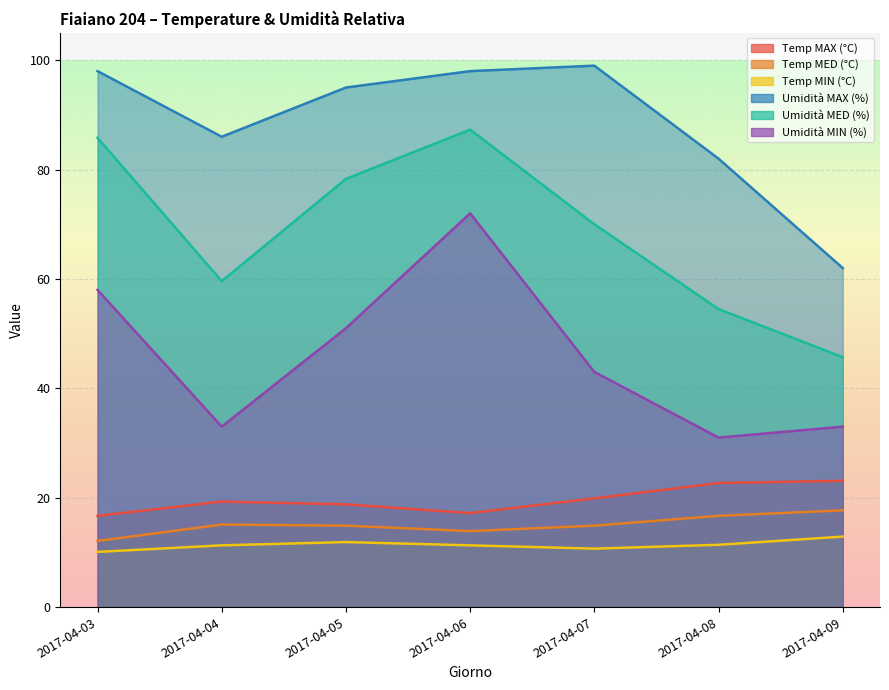

At which label does Umidità MIN (%) reach its minimum?

2017-04-08